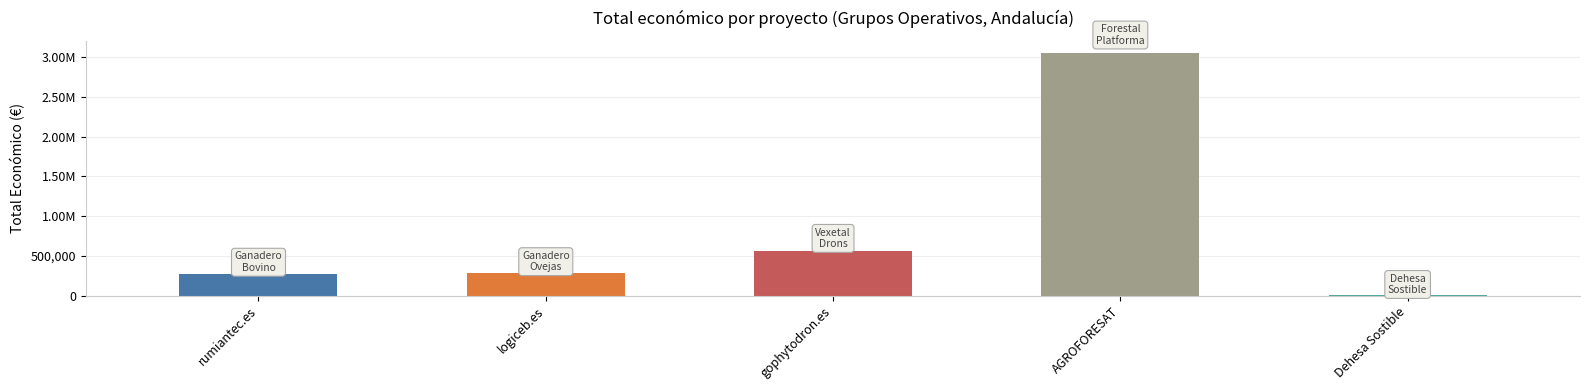

What is the value of the 2nd bar from the left?

283527